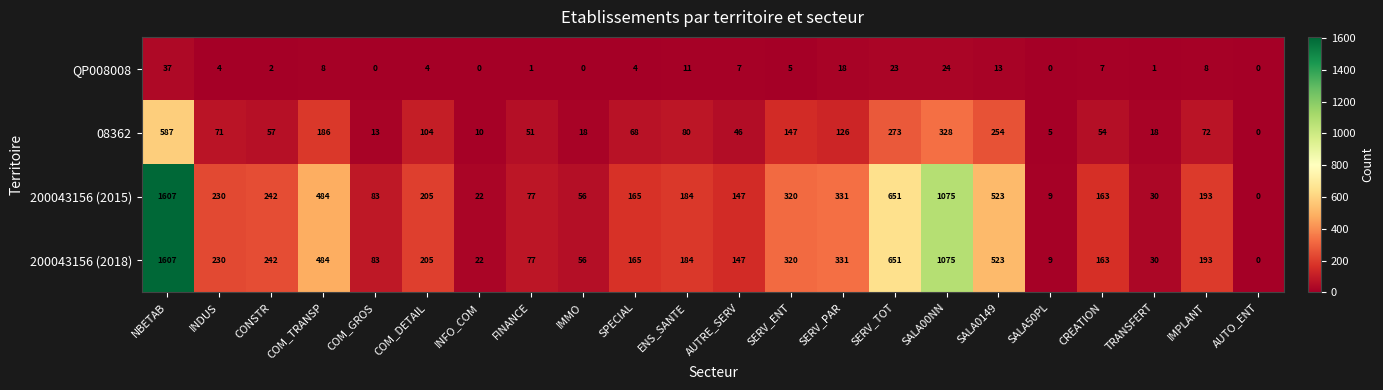

At which label does 08362 first exceed 71?

NBETAB